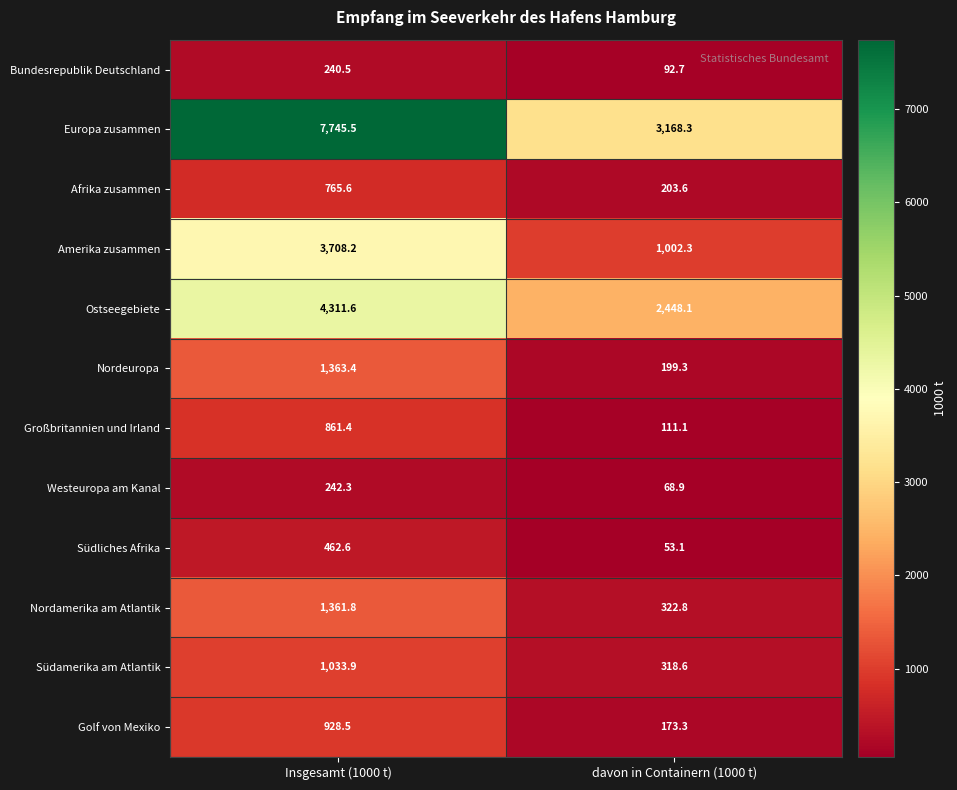

The value of Südamerika am Atlantik at davon in Containern (1000 t) is 318.6. True or false?

True